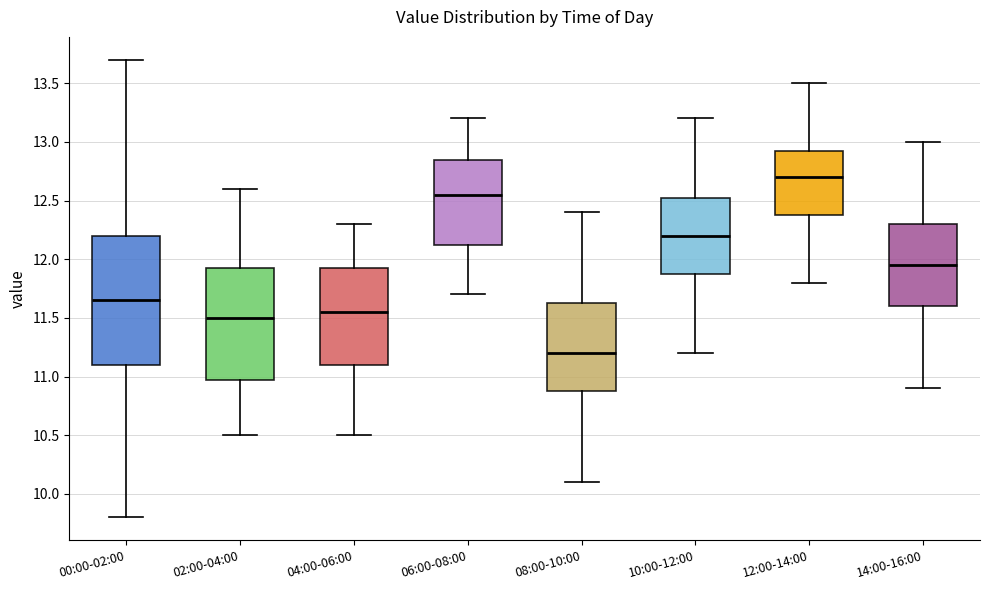

Which box is the tallest, from its lower edge to its upper edge?

00:00-02:00